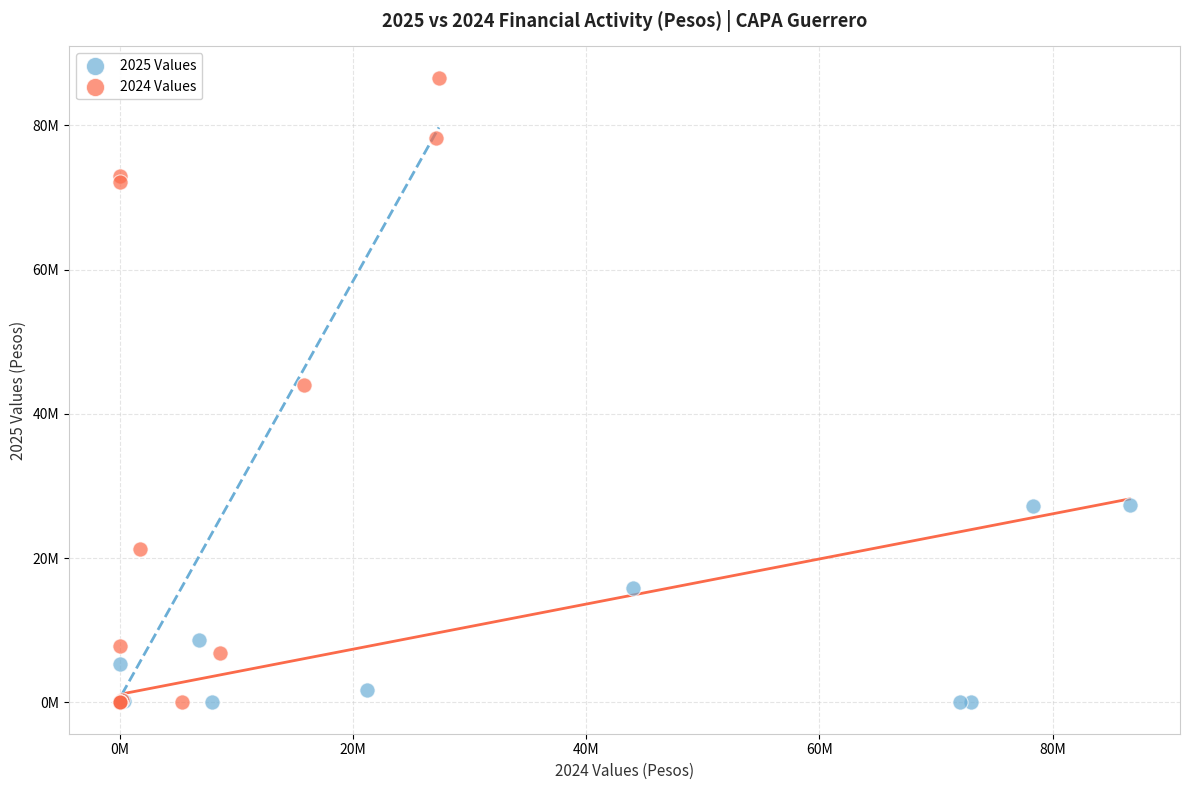

What are all the series names shown in the legend?

2025 Values, 2024 Values